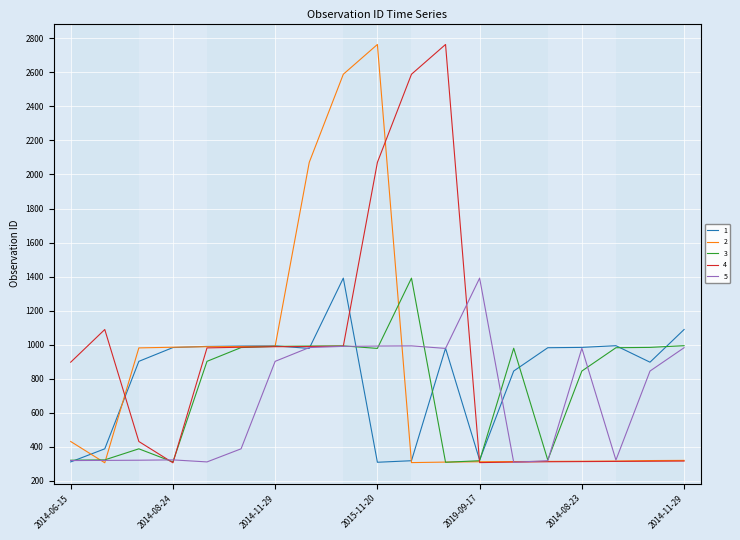

What is the maximum value shown in the chart?

2764